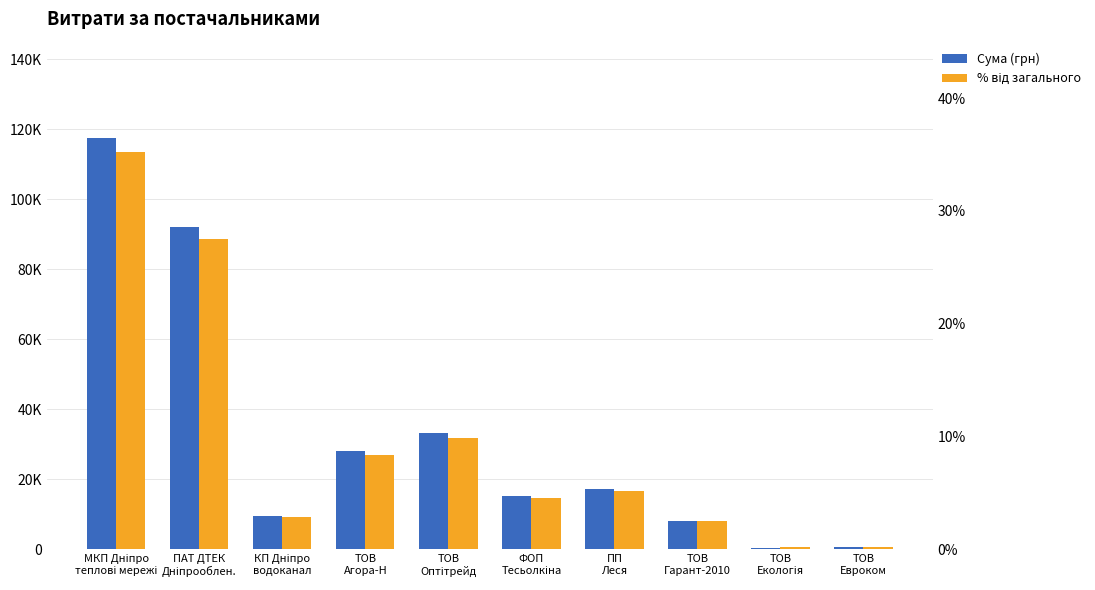

At which category is the sum across all series the highest?

МКП Дніпро
теплові мережі